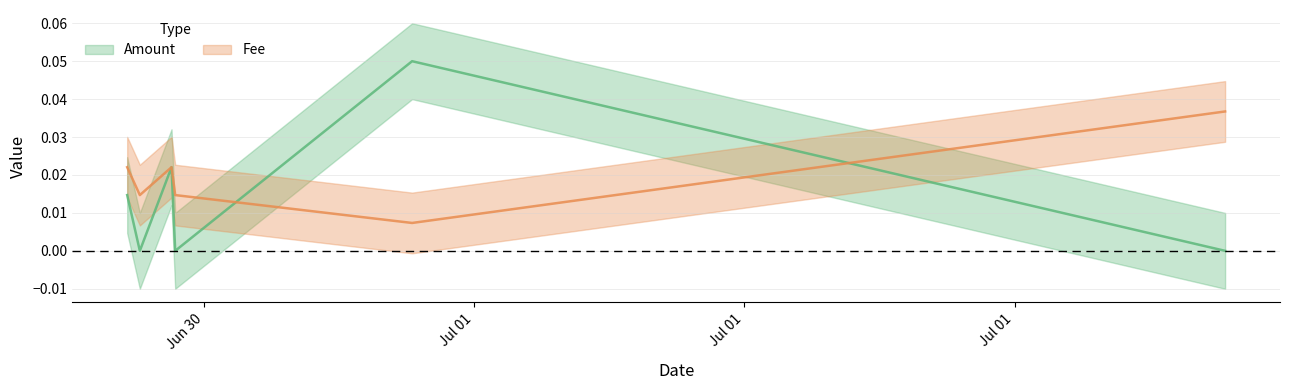

At how many categories does at least one series exceed 0?

6